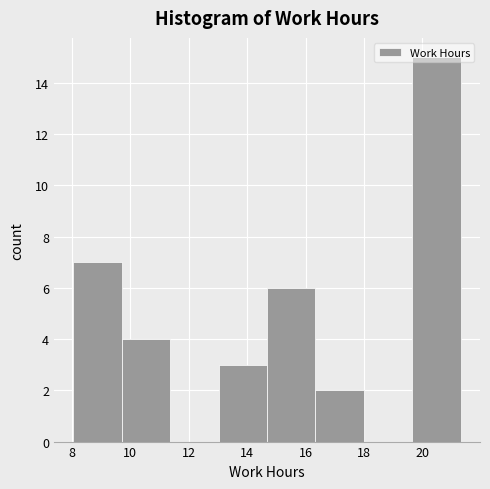

Reading left to right, list every bar in this chart as the range it spans on the x-axis followed by its height. Neither the bar edges nor the heights are printed on the chart, so give them approximately, as read against the axes.

8.0 to 9.8: 7
9.8 to 11.4: 4
11.4 to 13.0: 0
13.0 to 14.6: 3
14.6 to 16.4: 6
16.4 to 18.0: 2
18.0 to 19.6: 0
19.6 to 21.4: 15